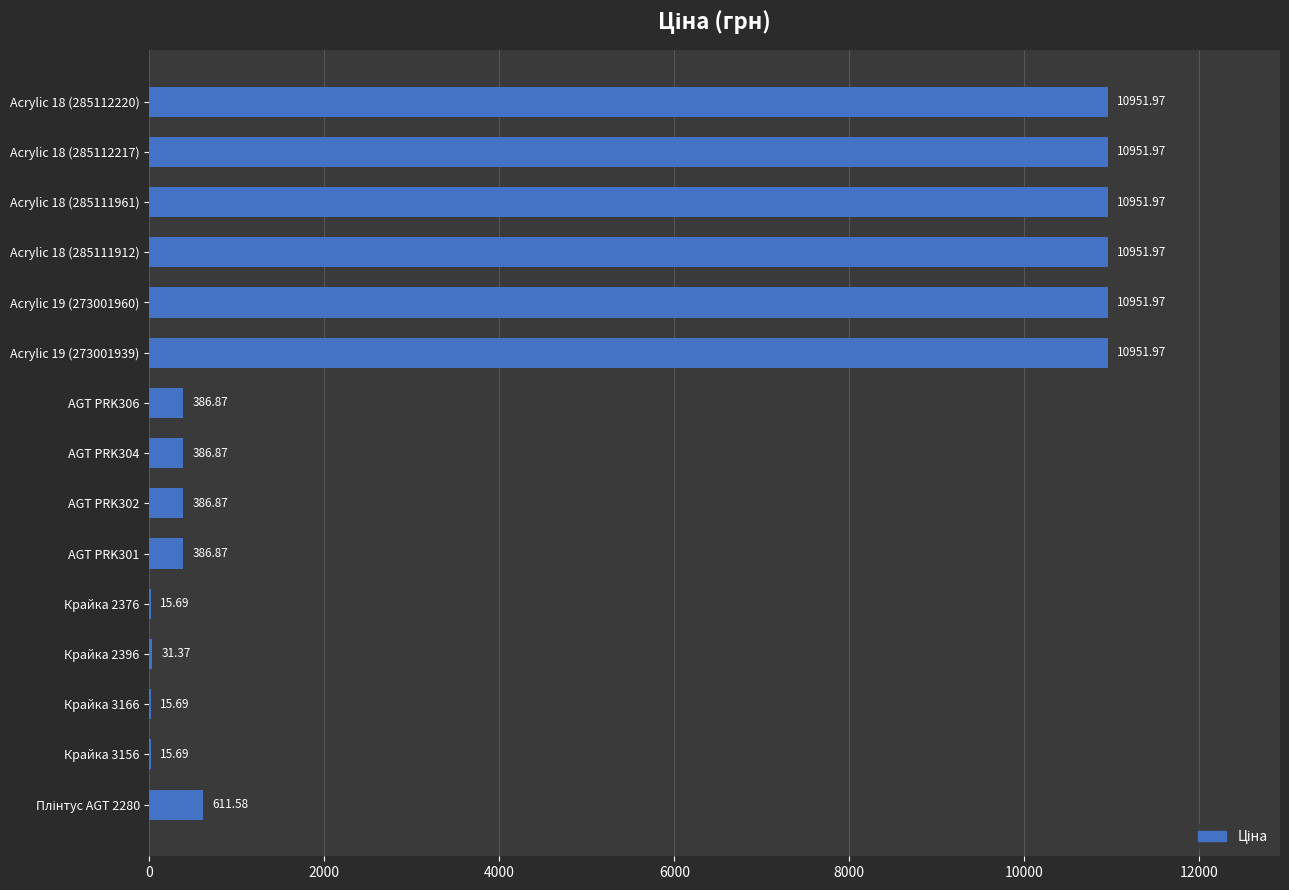

What is the change in value from Acrylic 18 (285112220) to AGT PRK306?

-10565.1